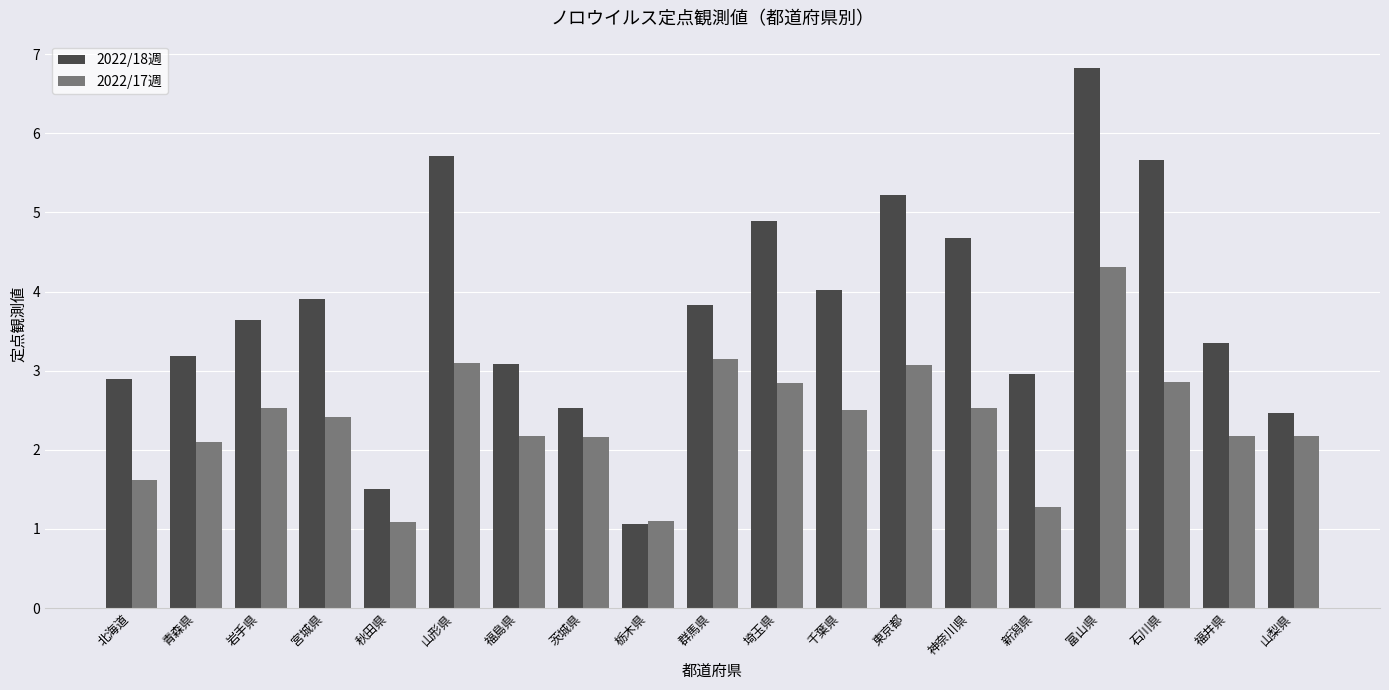

What is the sum of the 2022/18週 values at 群馬県 and 埼玉県?

8.7